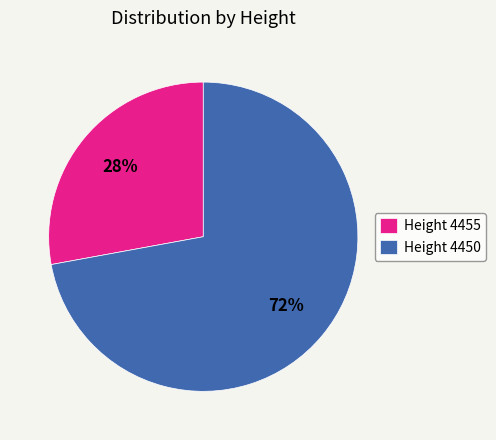

Which category has the smallest portion of the pie?

Height 4455